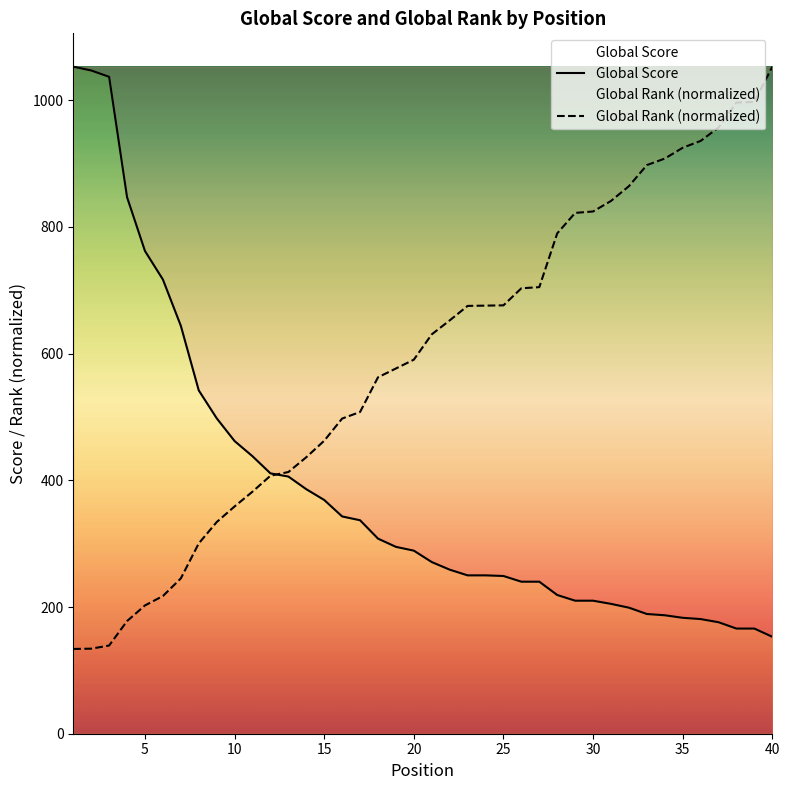

What is the difference between the maximum and minimum values in the Global Rank (normalized) series?

919.2